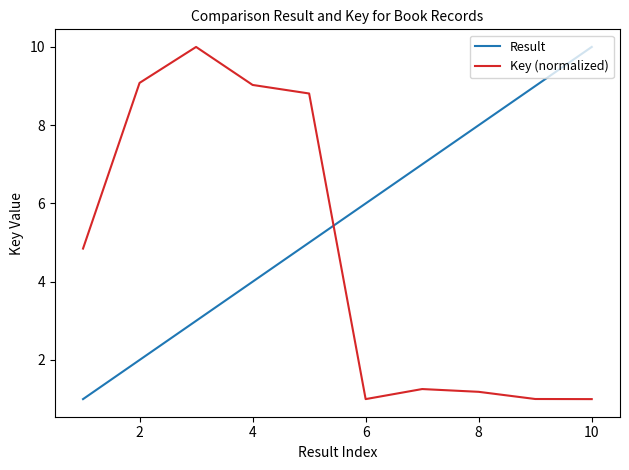

List the series in order of their overall mean, lowest first.

Key (normalized), Result